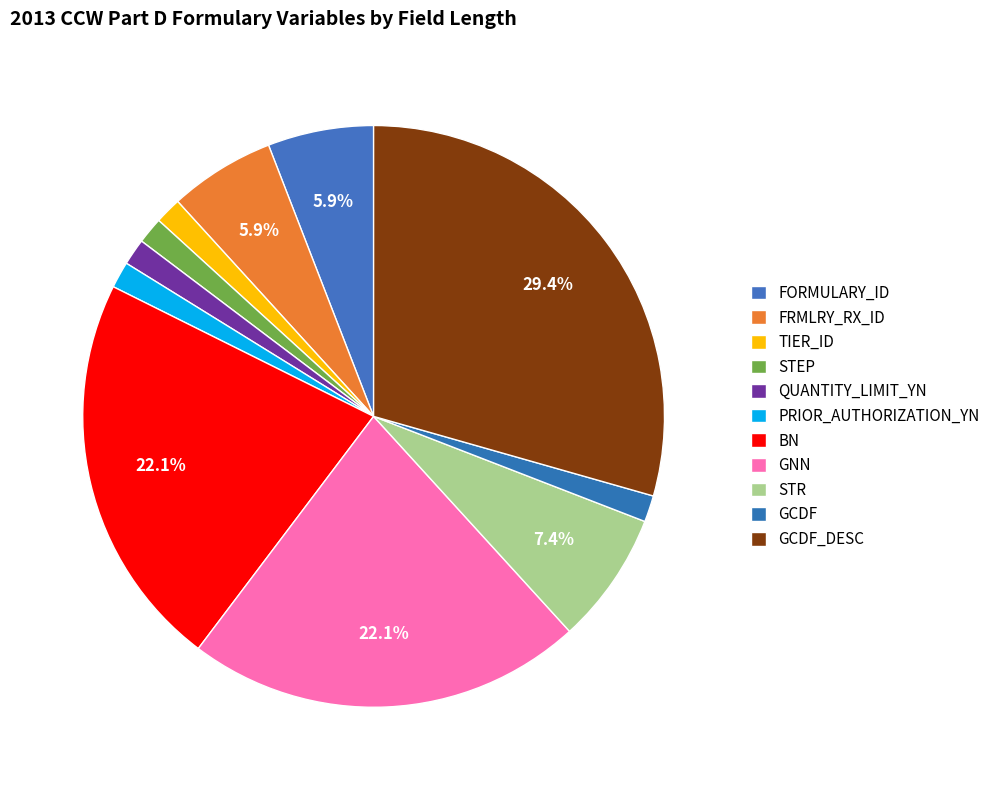

To the nearest percent, what is the combined percentage of FRMLRY_RX_ID and FORMULARY_ID?

12%